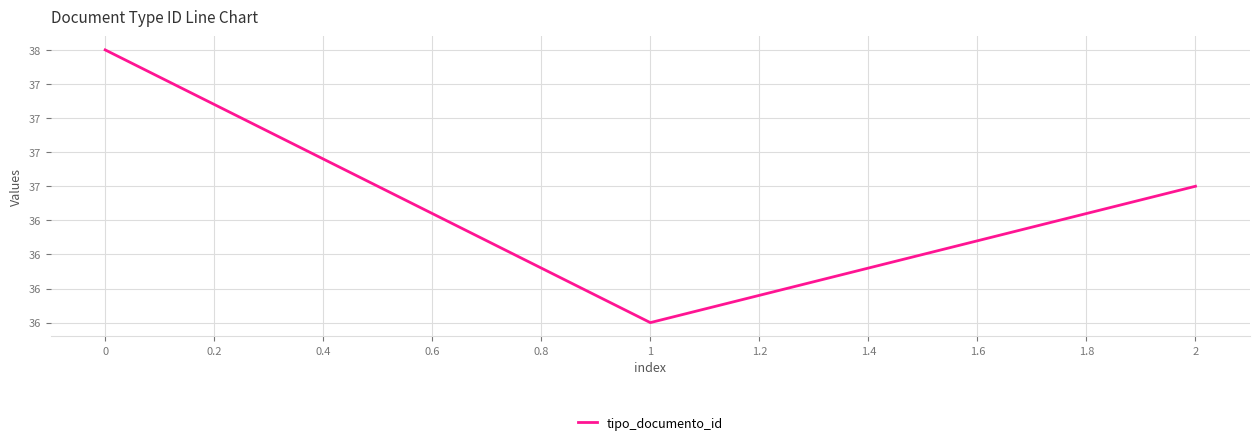

Does the chart display data point markers on the line(s)?

No